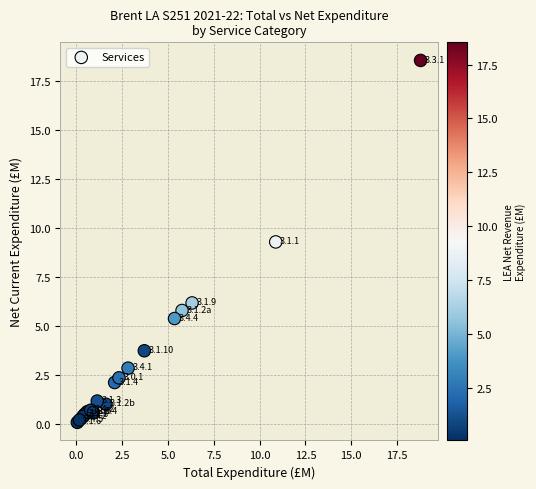

What Y value in the scatter plot is closest to 9?

9.3